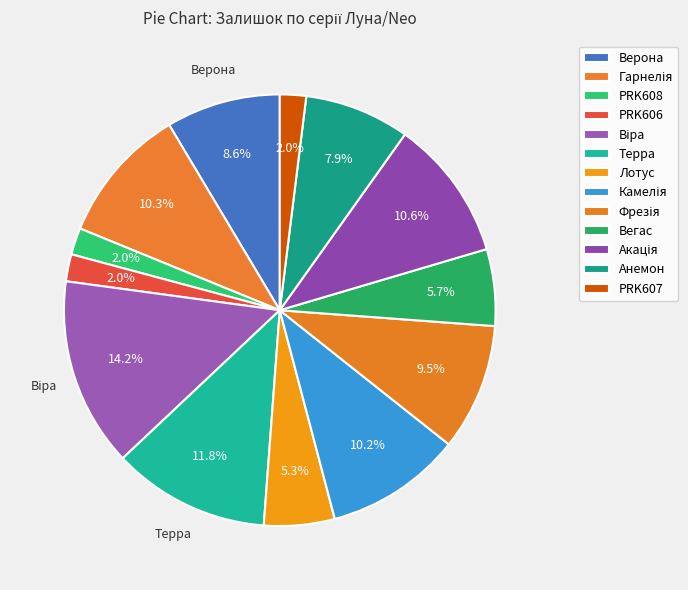

To the nearest percent, what portion does Лотус represent?

5%